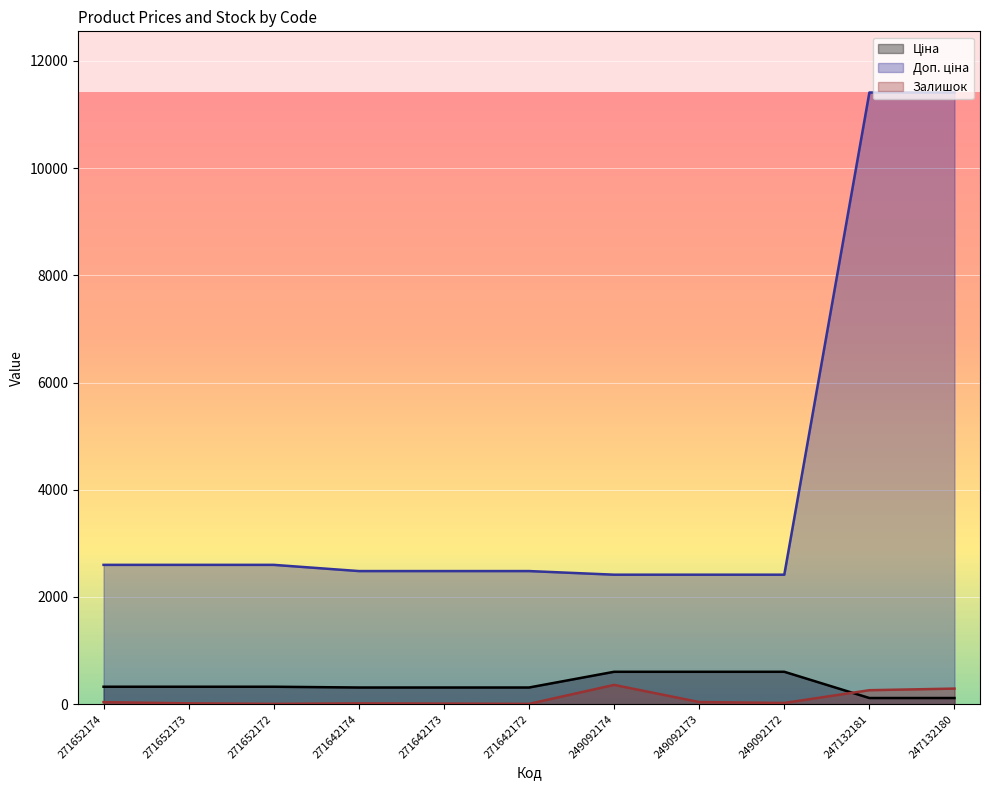

Is the value of Ціна at 249092174 greater than the value of Залишок at 249092174?

Yes